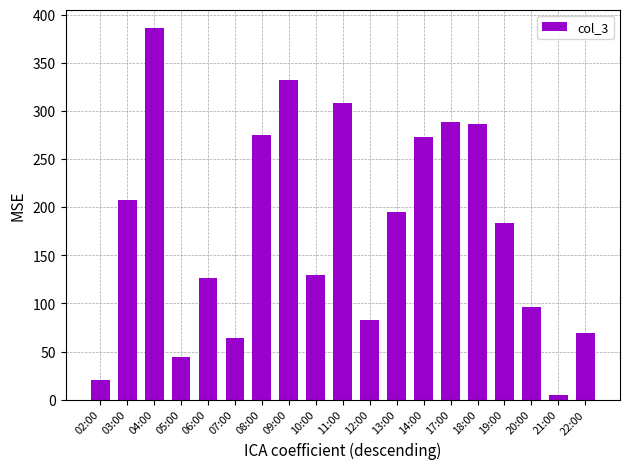

What position from the left is 08:00?

7